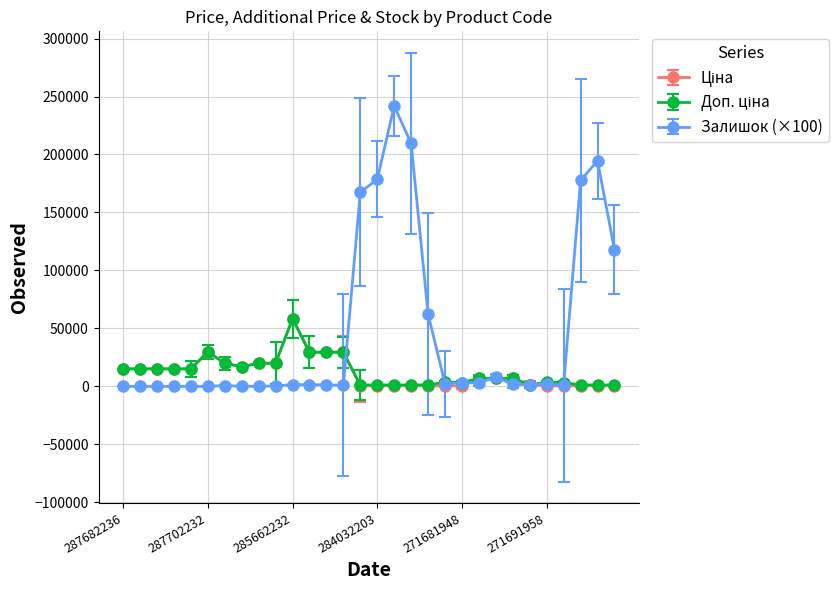

True or false: Залишок (×100) has more than 0 interior local peaks.

True